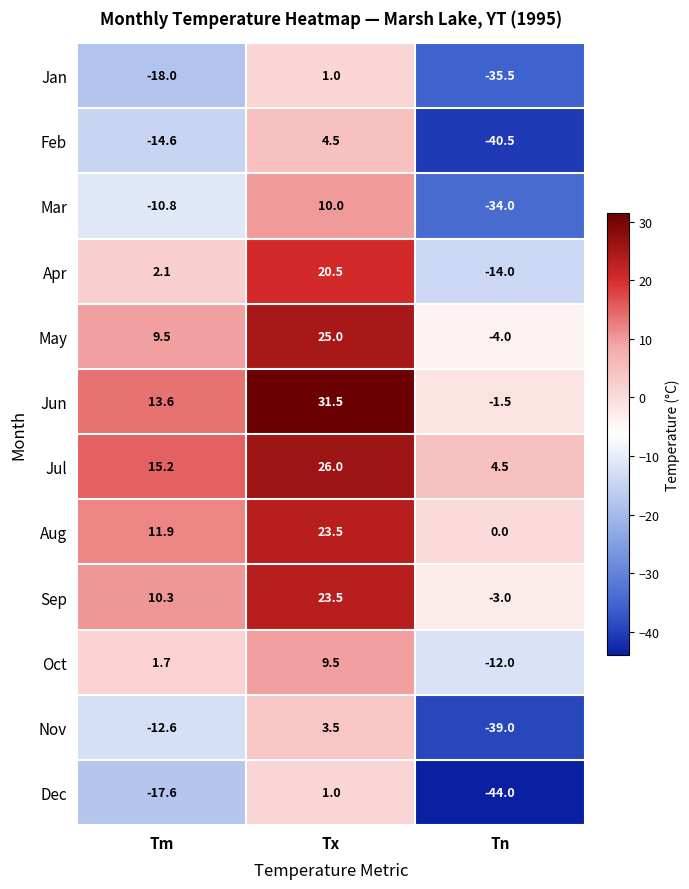

What is the difference between the highest and lowest values at Tm?

33.2